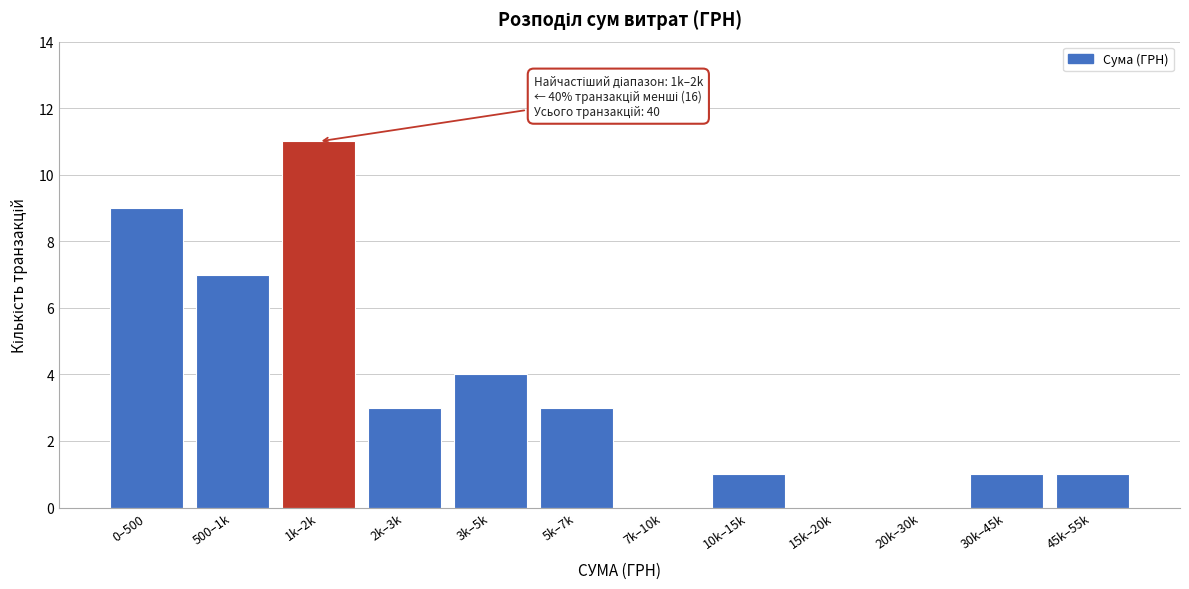

At which label is the value closest to 5?

3k–5k